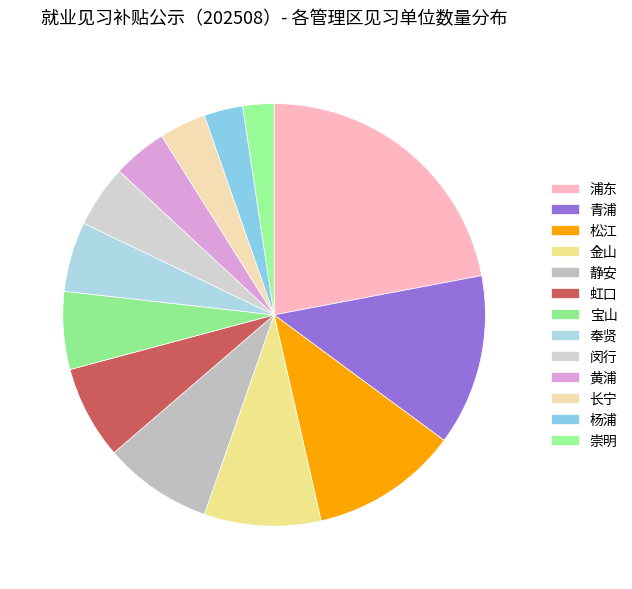

How many slices are in this pie chart?

13